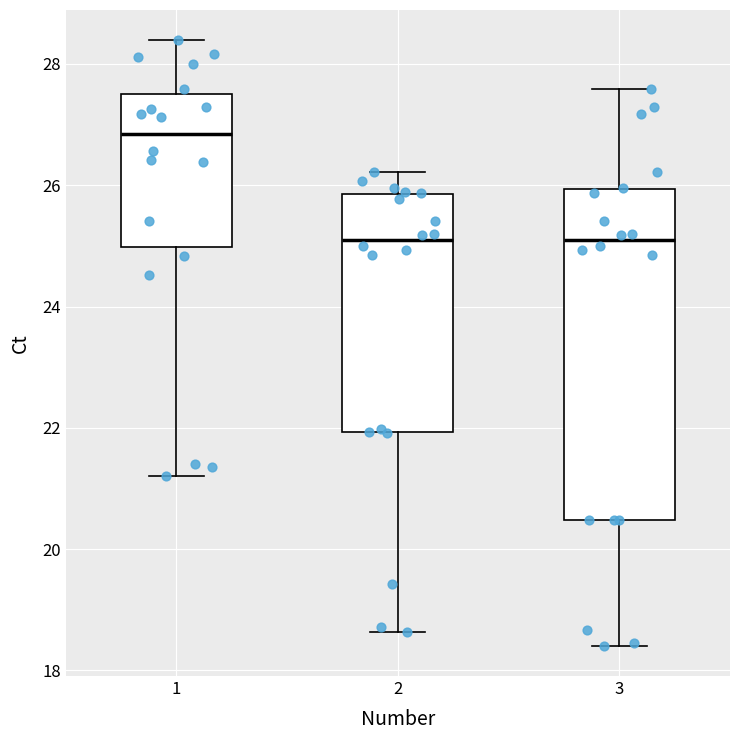

Reading left to right, read every box against the y-axis: the position of its median line, the range the box covers, and the ends of its whiskers. The values are not printed on the chart, so give them approximately, as read against the axis.

1: median 26.8, box 25.0 to 27.6, whiskers 21.2 to 28.4
2: median 25.0, box 22.0 to 25.8, whiskers 18.6 to 26.2
3: median 25.0, box 20.4 to 26.0, whiskers 18.4 to 27.6